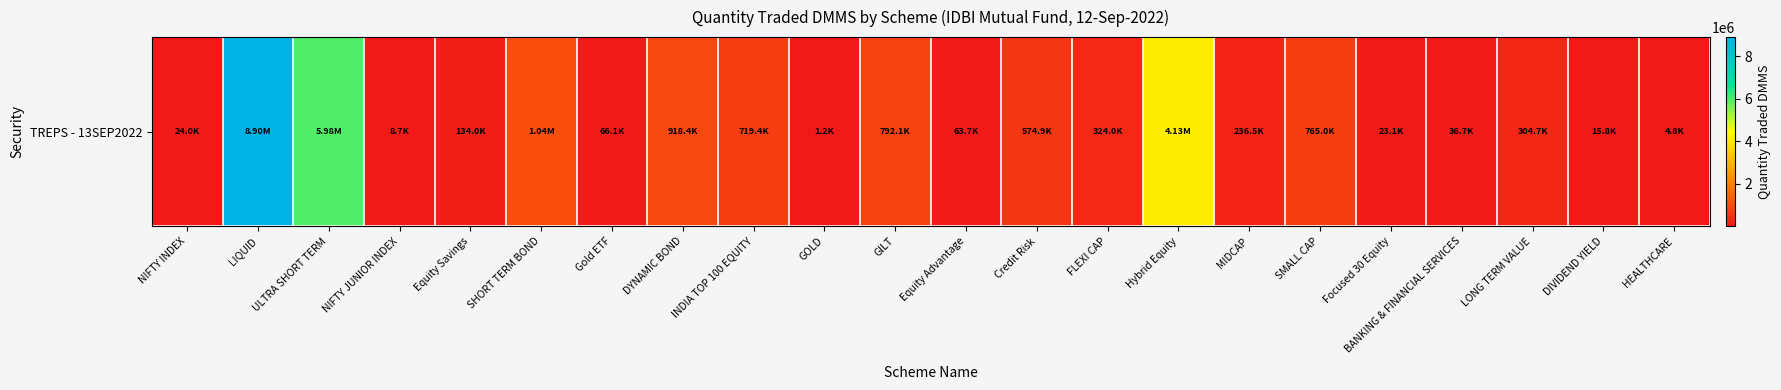

What is the smallest value displayed?

1155.3